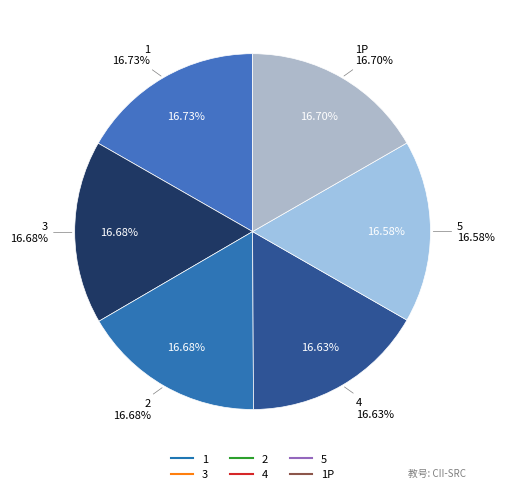

Count the number of slices in the pie.

6